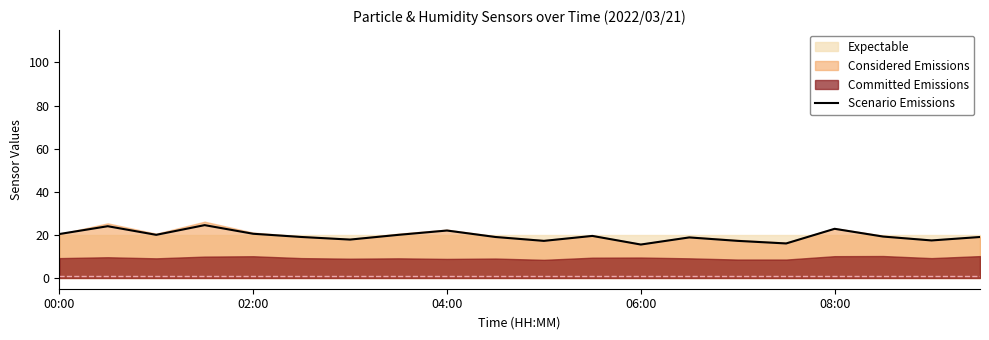

The Scenario Emissions series shows 22.0 at 04:00. True or false?

True